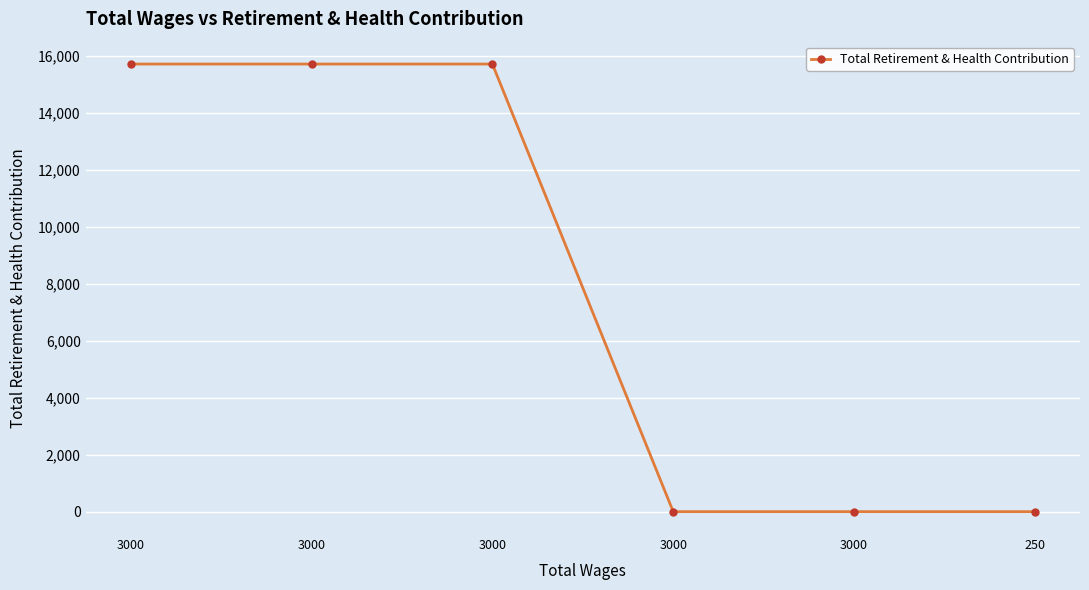

At which label is the value closest to 7862?

3000